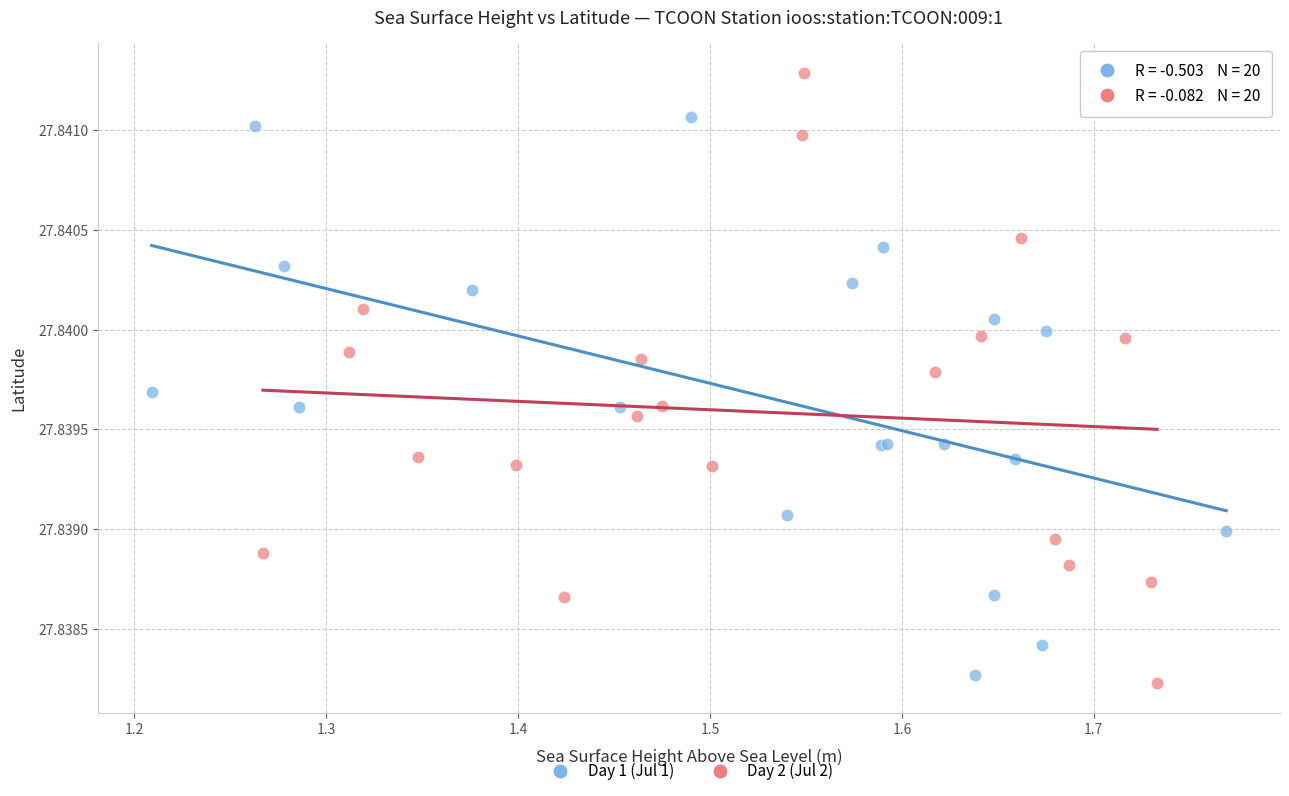

Which series contains the highest Y value?

Day 2 (Jul 2)